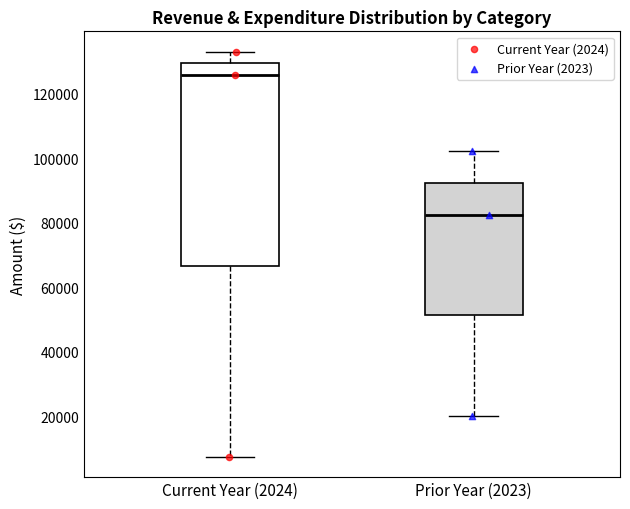

Reading left to right, read every box against the y-axis: the position of its median line, the range the box covers, and the ends of its whiskers. The values are not printed on the chart, so give them approximately, as read against the axis.

Current Year (2024): median 126000, box 66000 to 130000, whiskers 8000 to 134000
Prior Year (2023): median 82000, box 52000 to 92000, whiskers 20000 to 102000